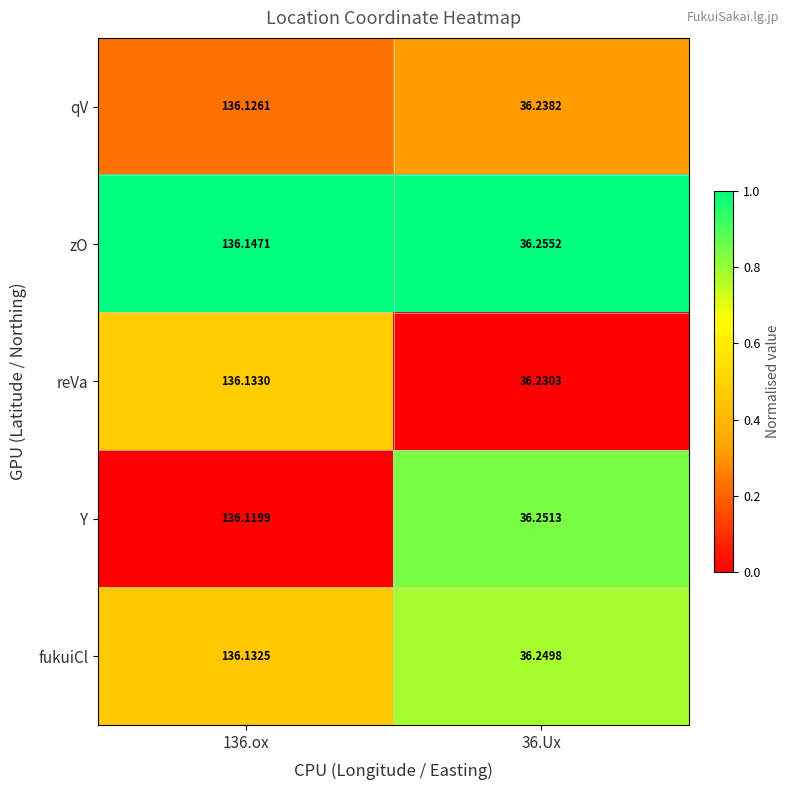

List the series in order of their peak value, highest first.

zO, reVa, fukuiCl, qV, Y